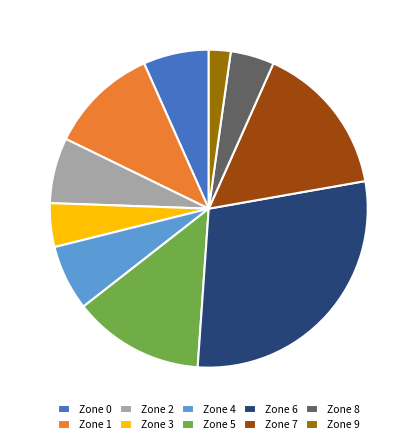

Is the sum of Zone 3 and Zone 2 greater than half?

No